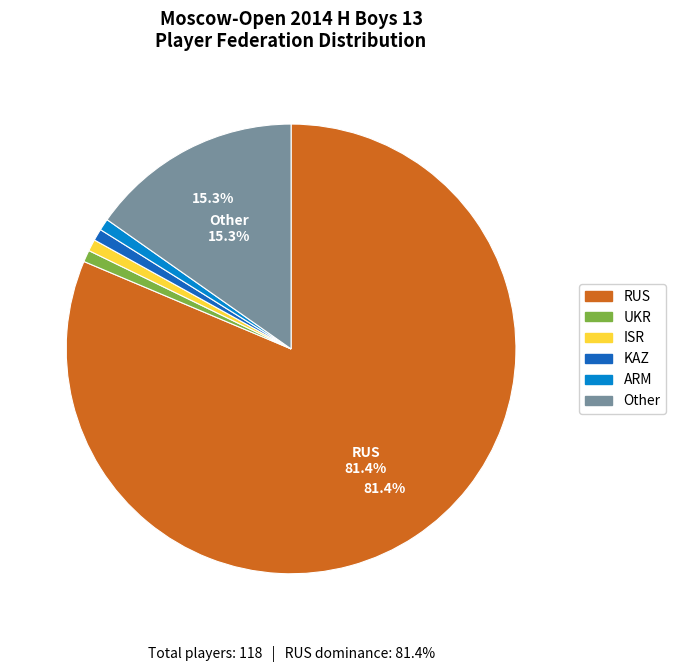

Which category has the biggest portion of the pie?

RUS